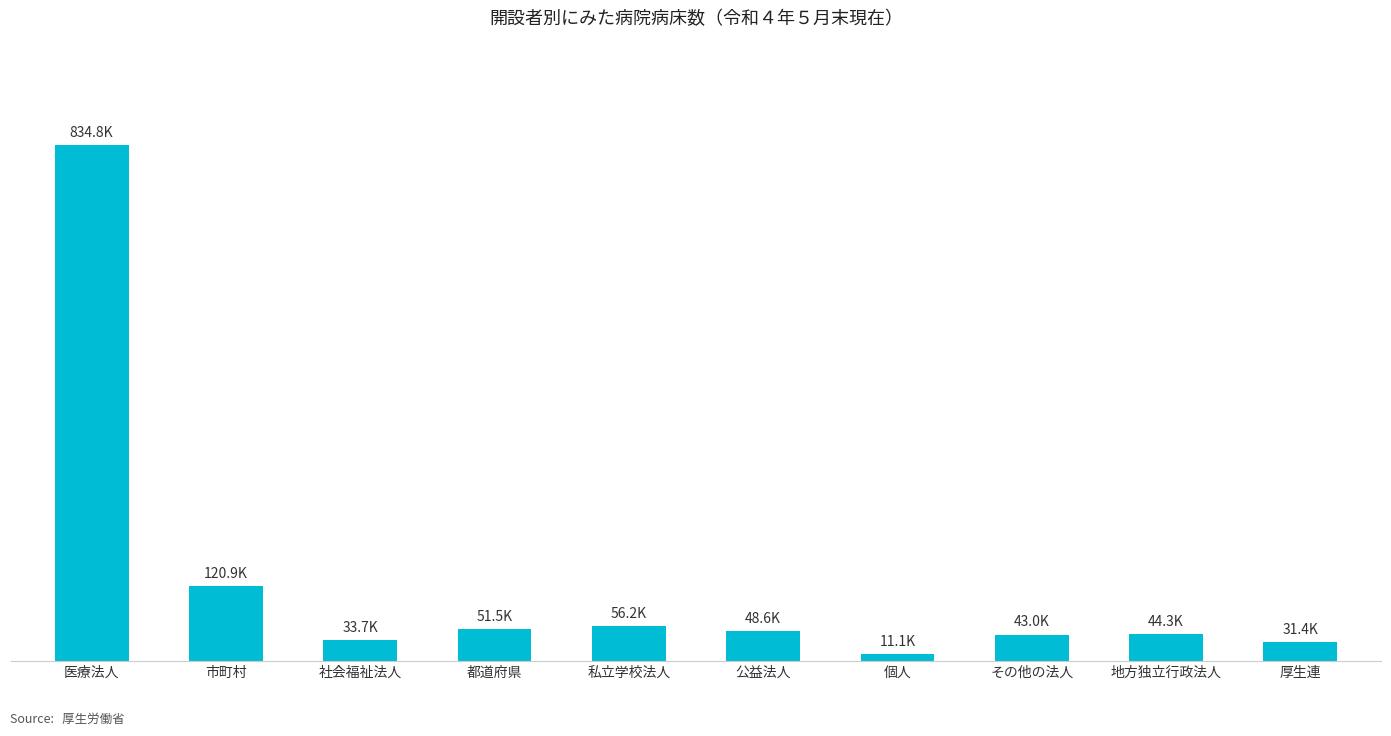

Are the bars horizontal?

No